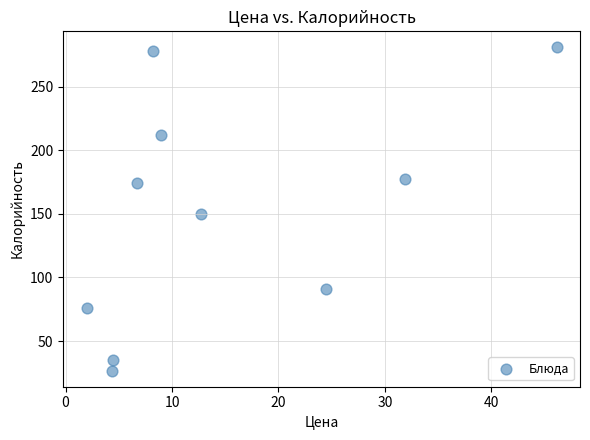

What Y value in the scatter plot is closest to 153?

150.0